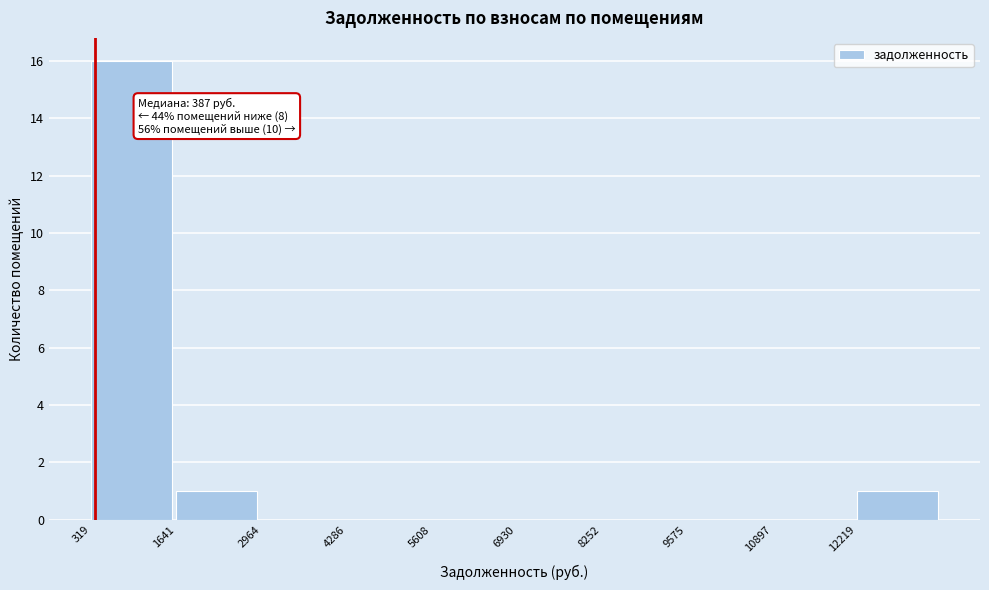

Which range on the x-axis has the tallest bar?

400 to 1600